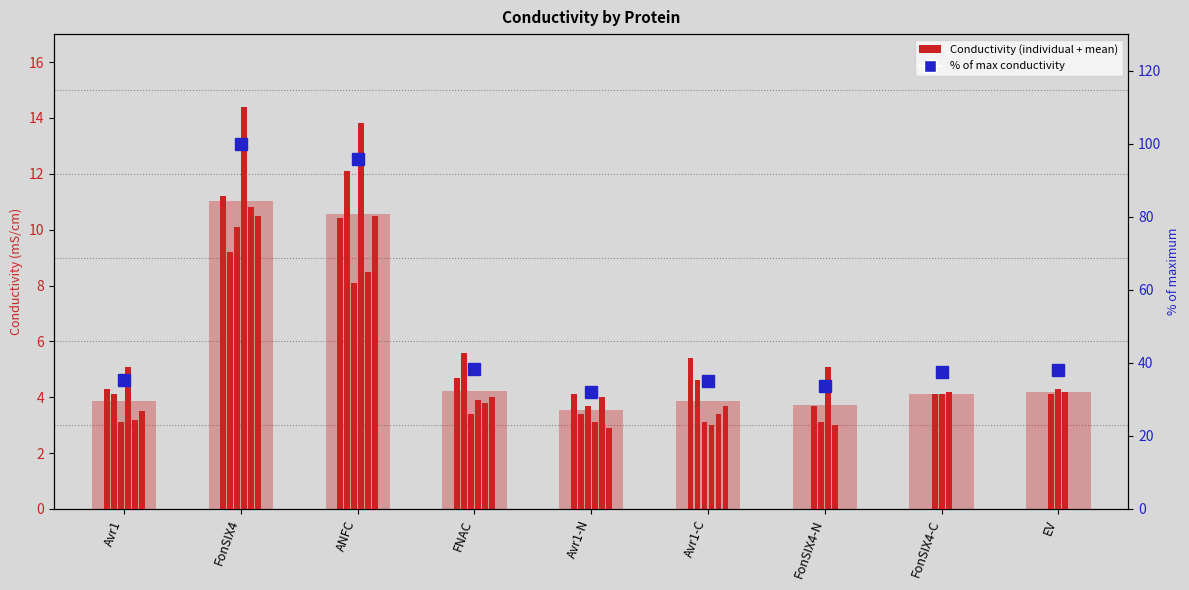

At which label is the value closest to 66?

FNAC